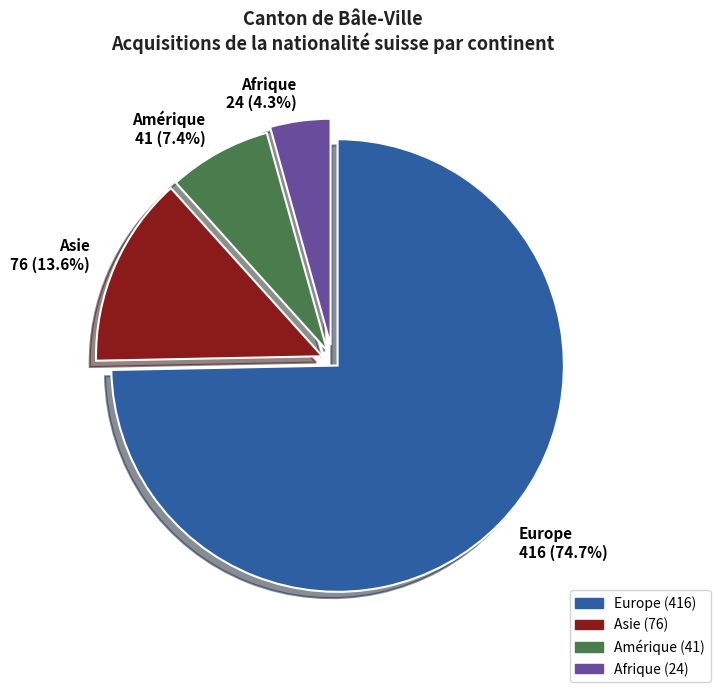

Which slice is the smallest?

Afrique